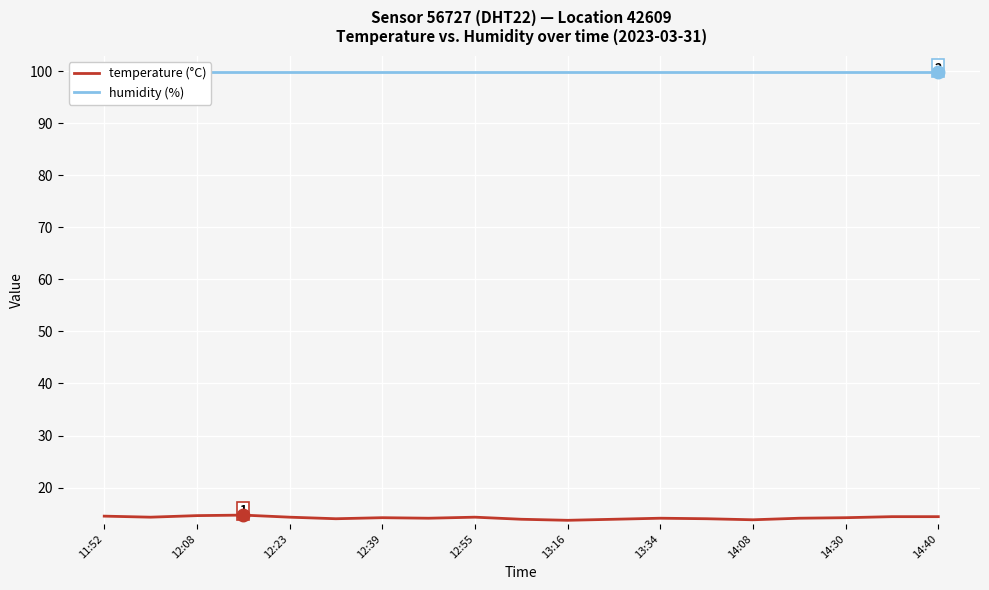

True or false: temperature (°C) has a value of 13.8 at 14:08.

True